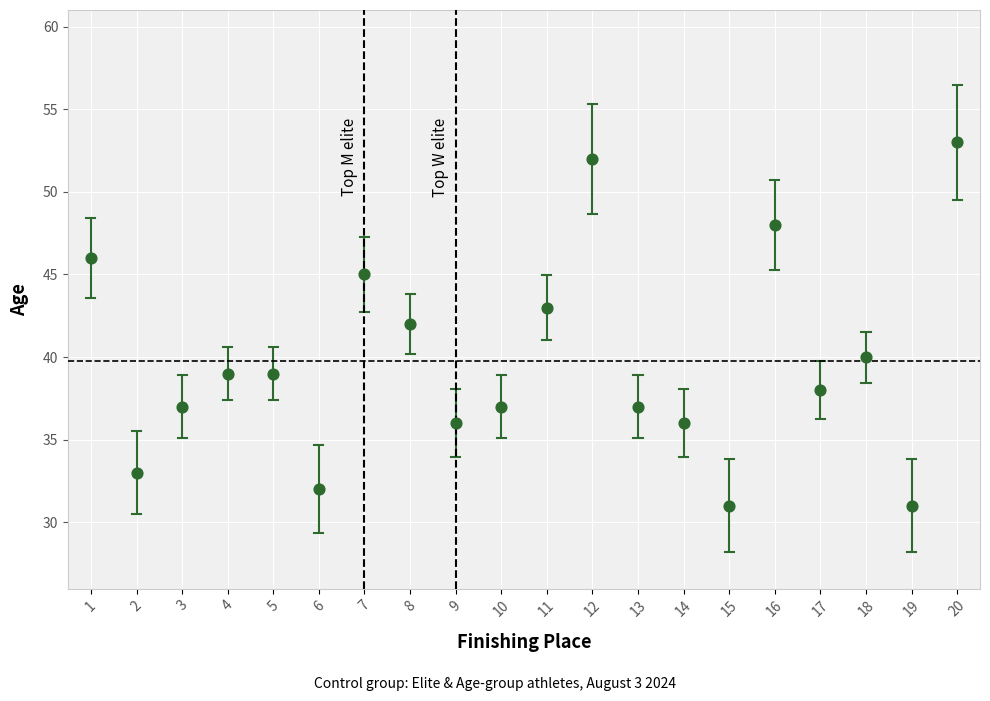

What is the range of Y values (max minus min)?

22